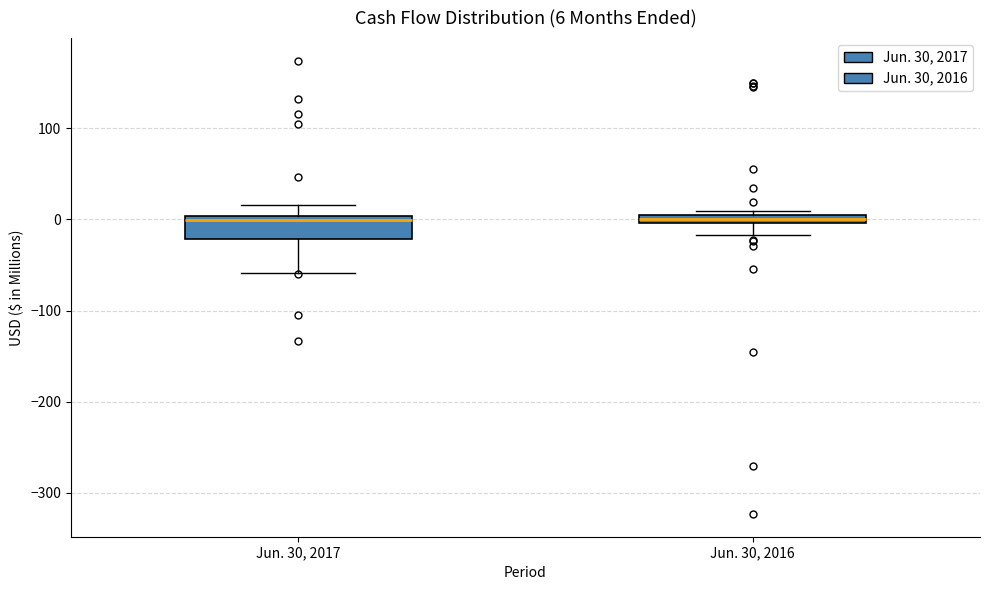

Which box is the tallest, from its lower edge to its upper edge?

Jun. 30, 2017